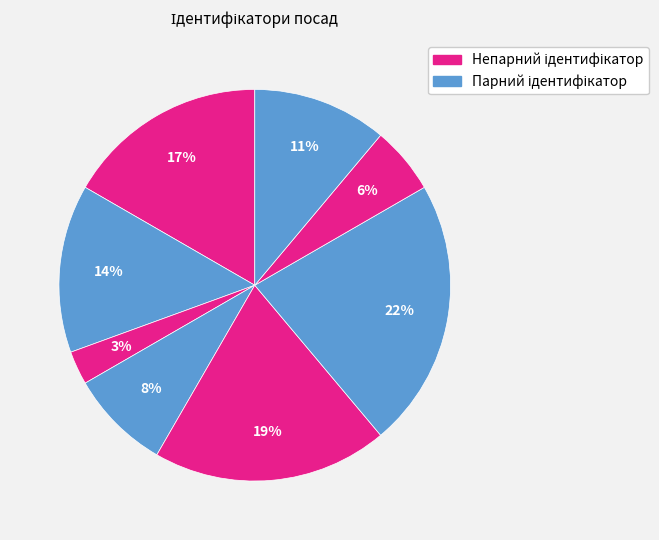

How many slices are in this pie chart?

8